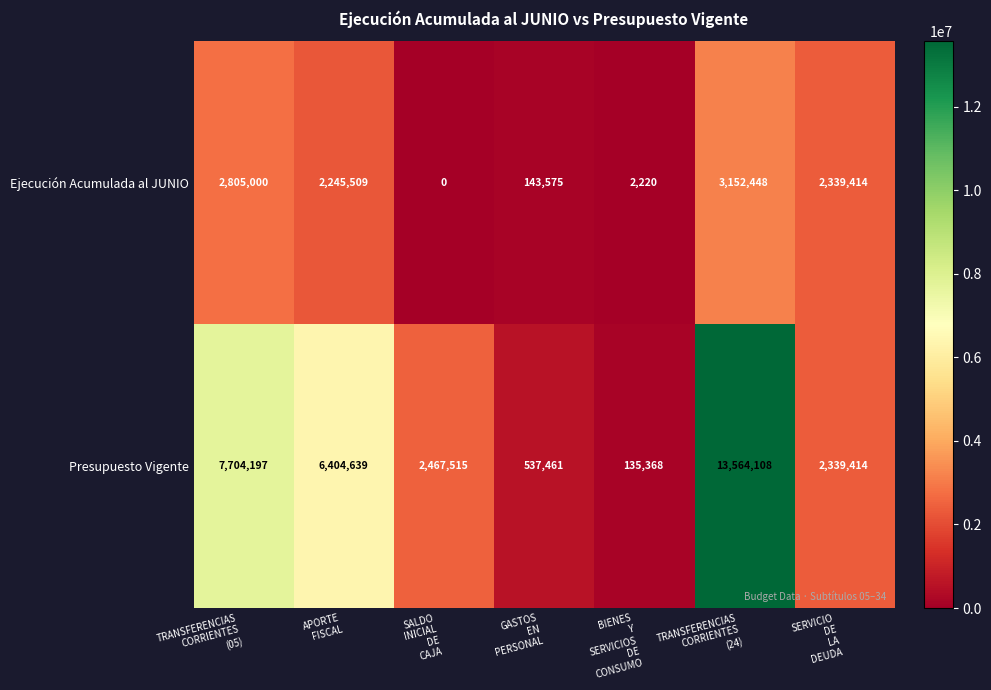

What is the difference between the maximum and minimum values in the Ejecución Acumulada al JUNIO series?

3152448